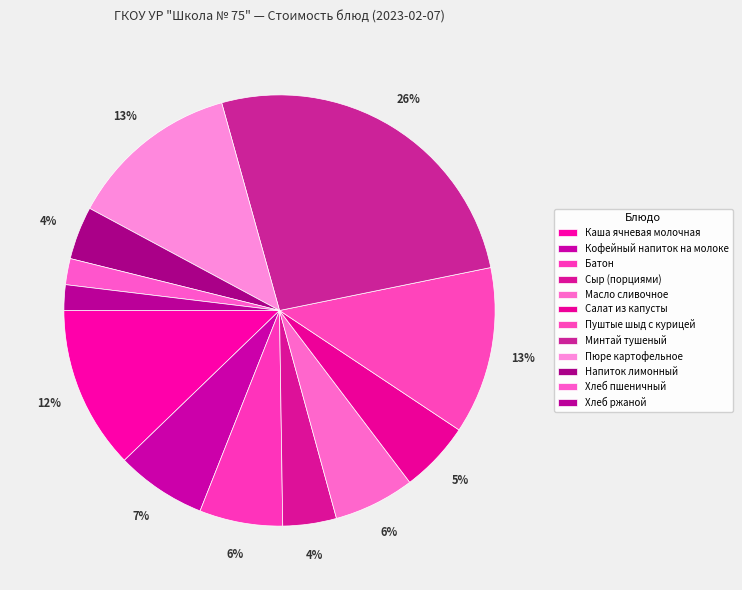

Is the sum of Каша ячневая молочная and Кофейный напиток на молоке greater than half?

No